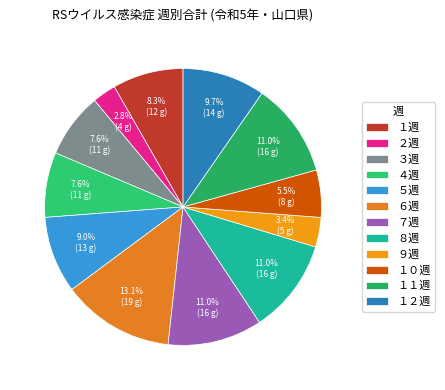

Rank the categories by value from lowest to highest.

２週, ９週, １０週, ３週, ４週, １週, ５週, １２週, ７週, ８週, １１週, ６週